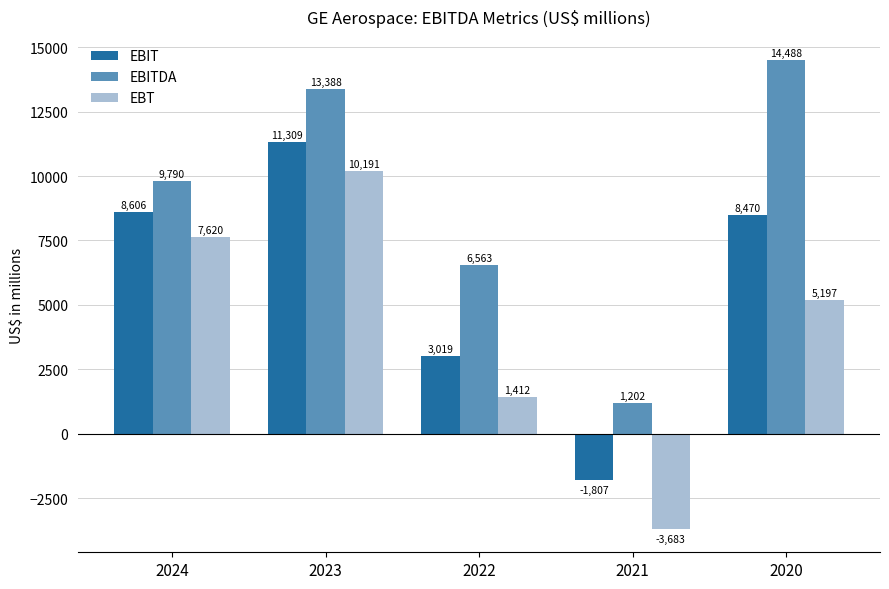

What is the difference between the highest and lowest values at 2023?

3197